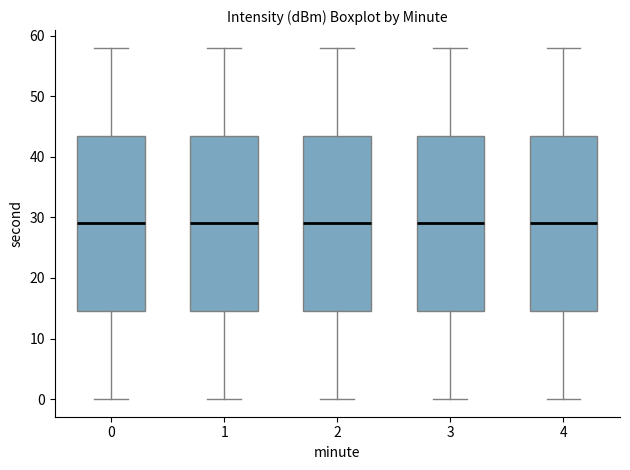

Where does the median line of the box at x = 2 sit on the y-axis? The values are not printed on the chart, so give them approximately, as read against the axis.

29